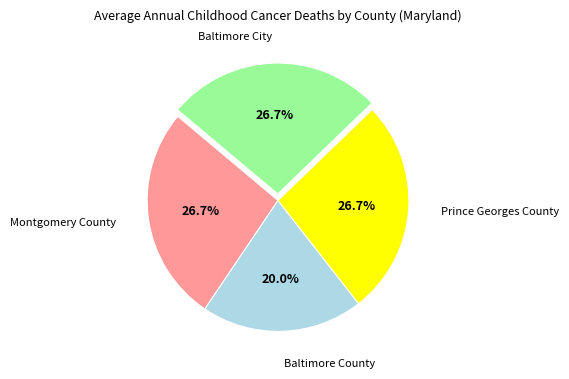

Does any single category account for the majority?

No